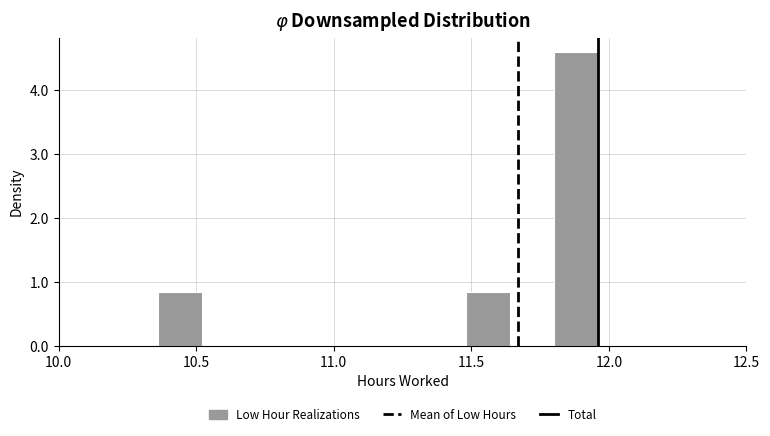

Read against the x-axis, roughly where is the centre of the tallest bar?

11.90